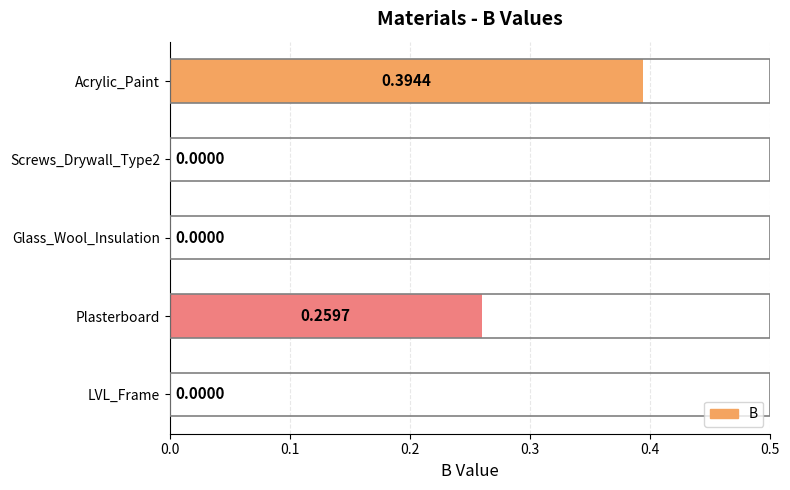

Which has a higher value, Plasterboard or LVL_Frame?

Plasterboard